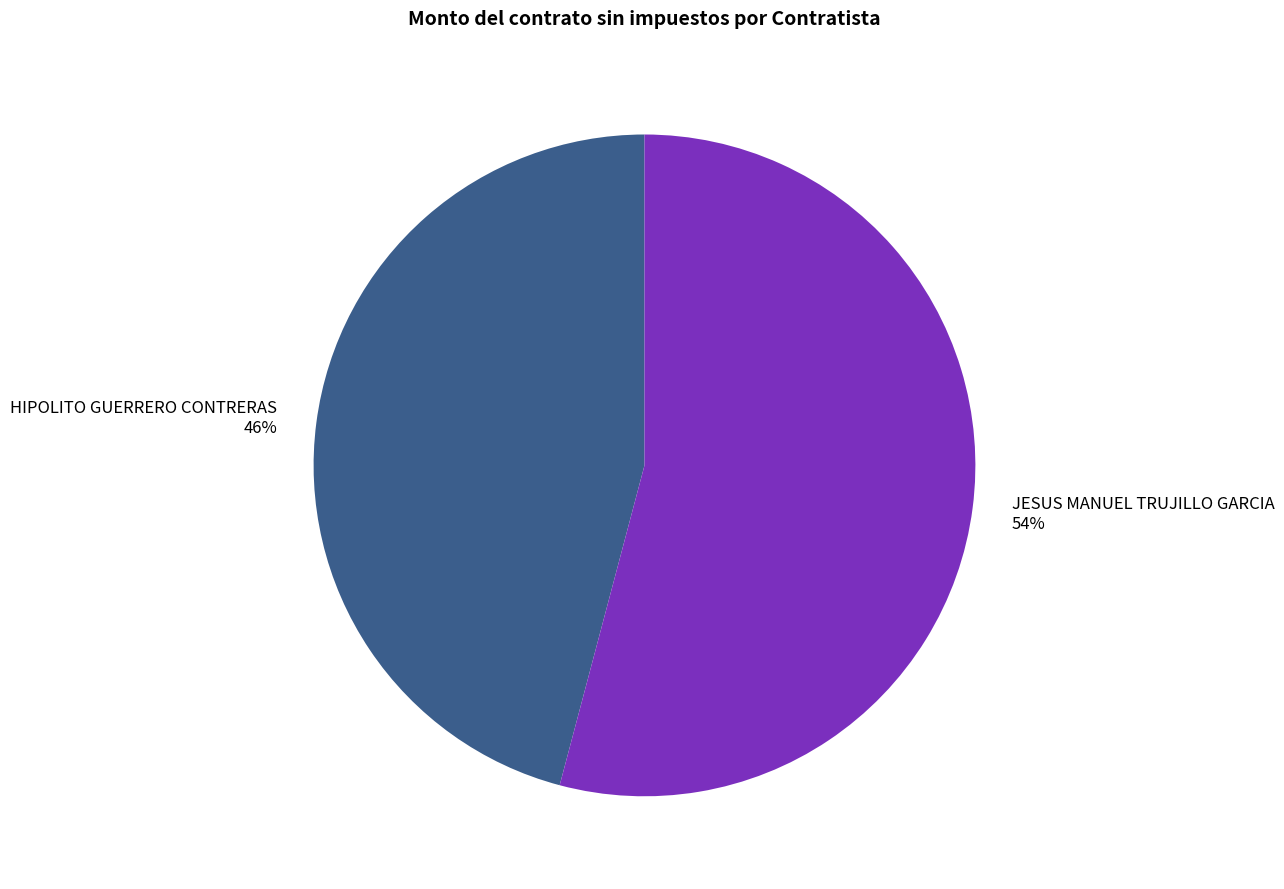

How many slices are in this pie chart?

2